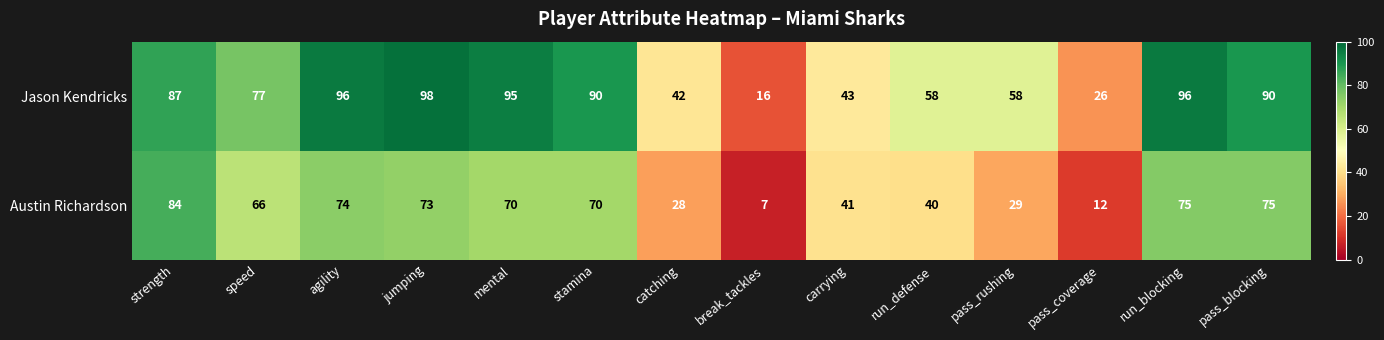

The Austin Richardson series shows 38 at catching. True or false?

False